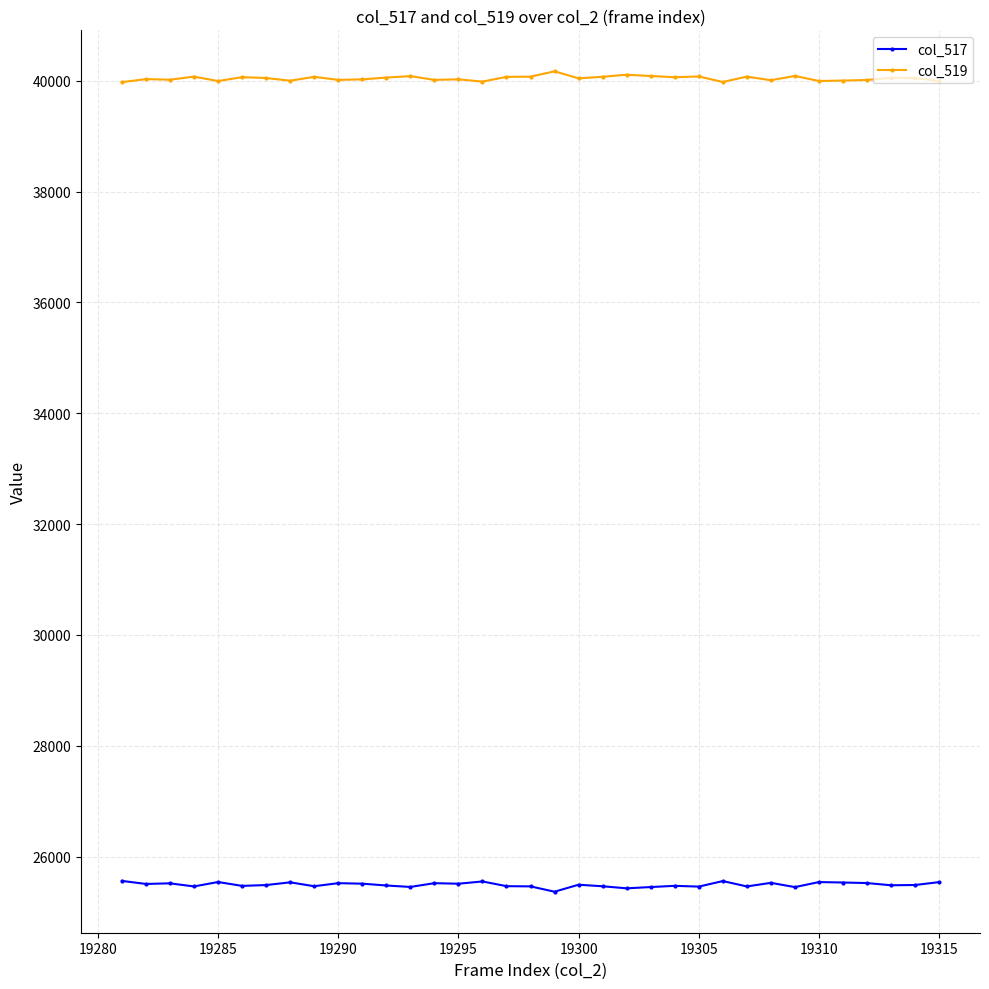

What is the smallest value displayed?

25365